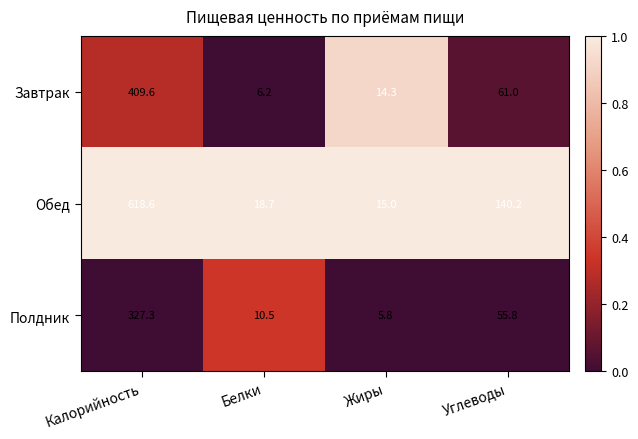

What is the total value across all series at Жиры?

35.1